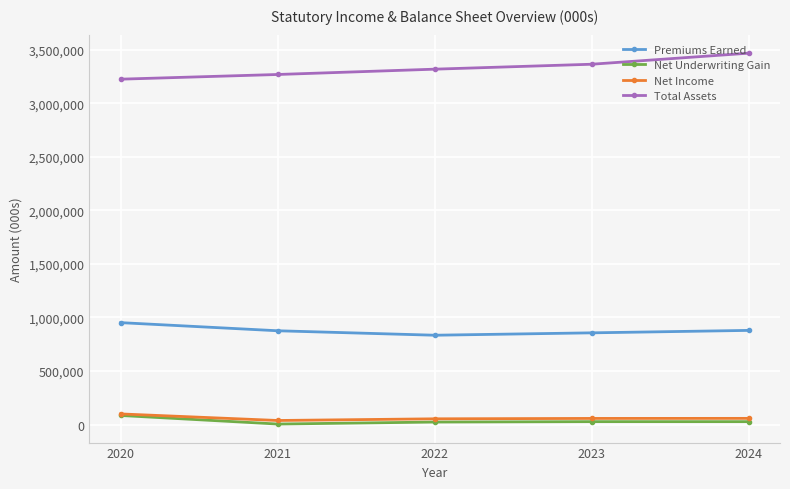

What is the sum of all Total Assets values?

16643420